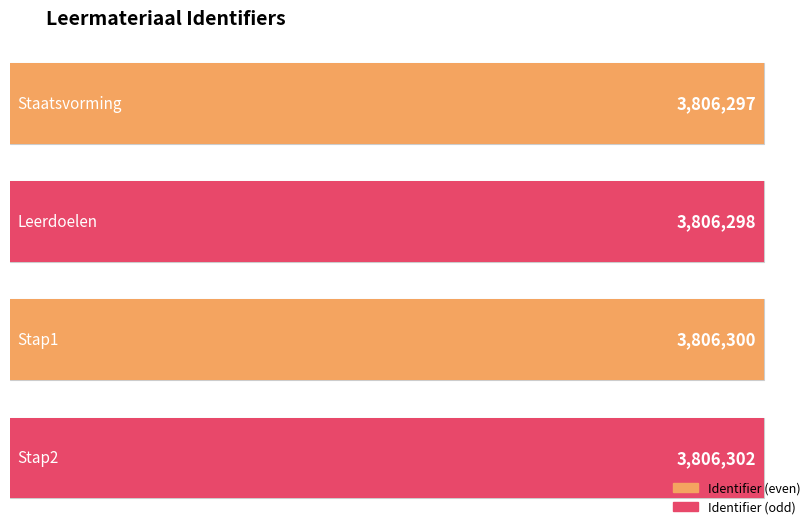

What is the ratio of the value at Staatsvorming to the value at Stap1?

1.0